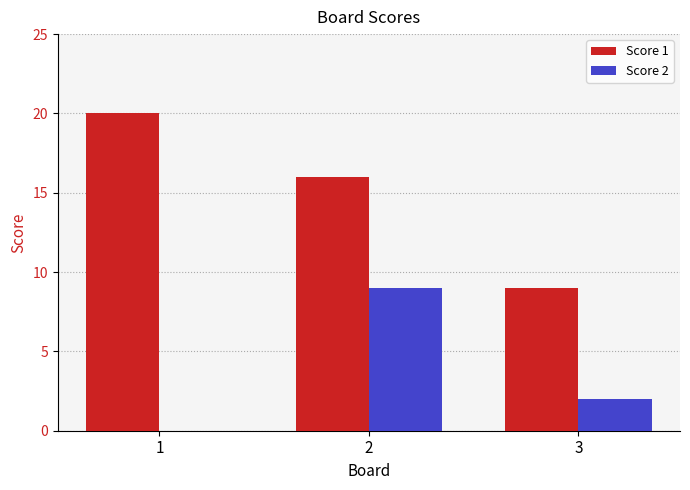

What is the greatest value displayed?

20